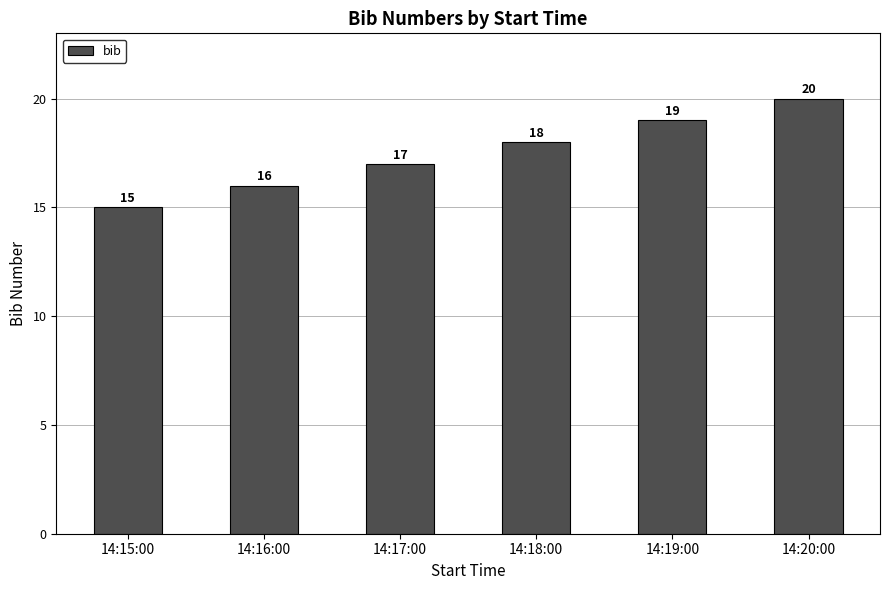

How many bars are there in total?

6